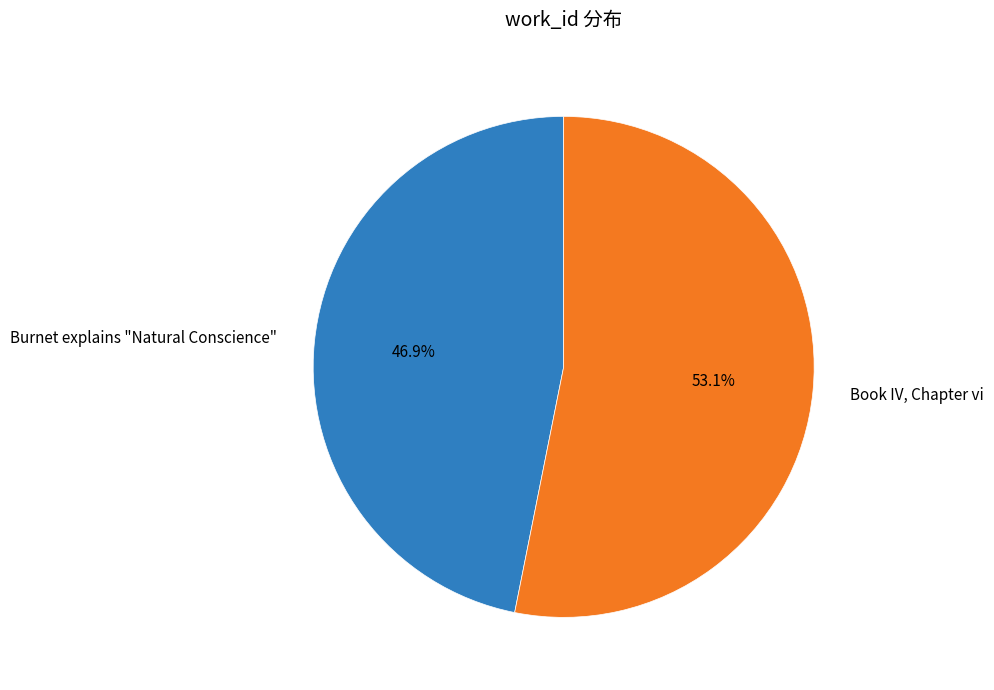

Is it true that Book IV, Chapter vi is 53% of the pie?

True